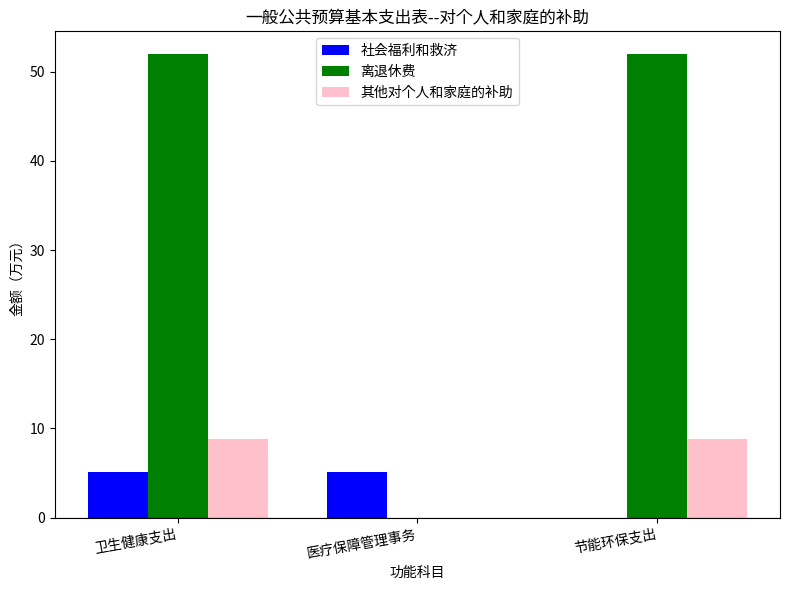

True or false: 其他对个人和家庭的补助 has a value of -4.3 at 医疗保障管理事务.

False